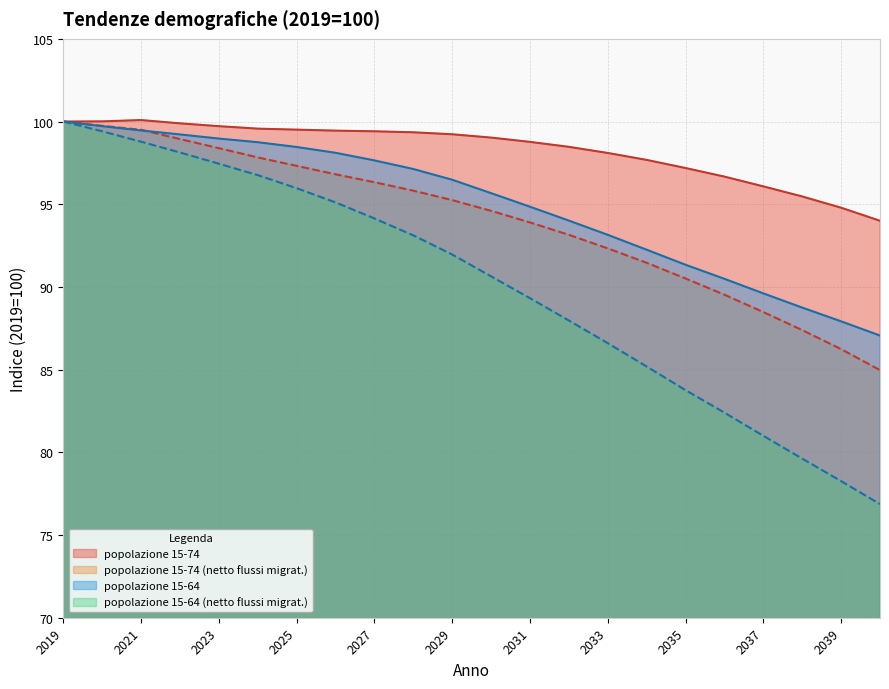

What is the value of the popolazione 15-64 (netto flussi migrat.) point at the 1st from the left?

100.0